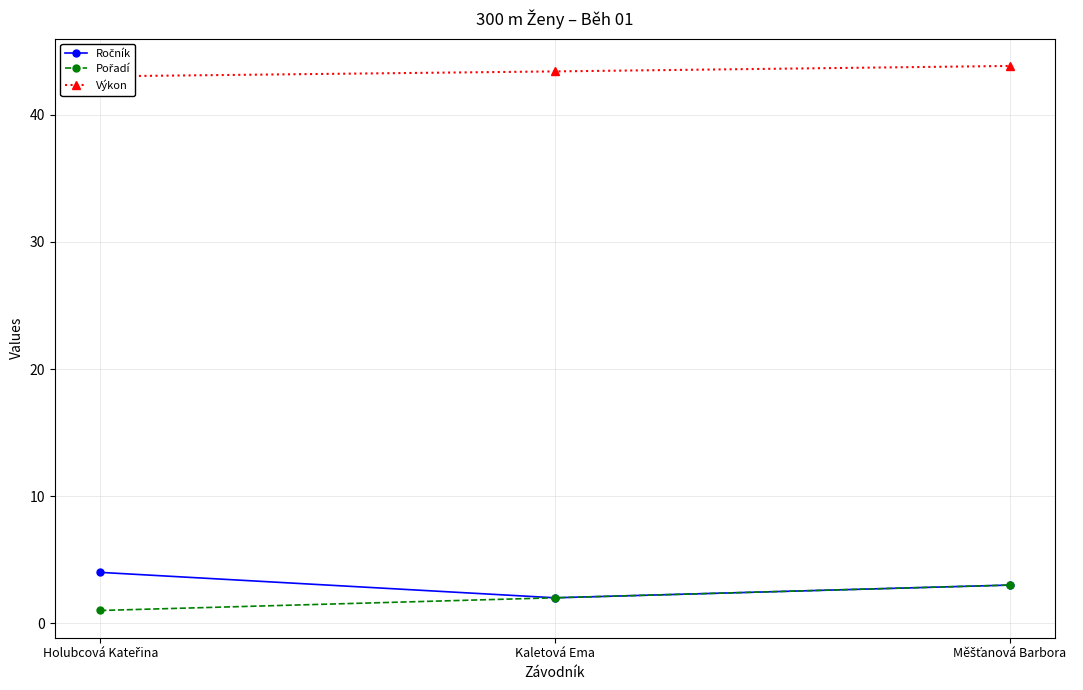

At how many categories does at least one series exceed 36?

3